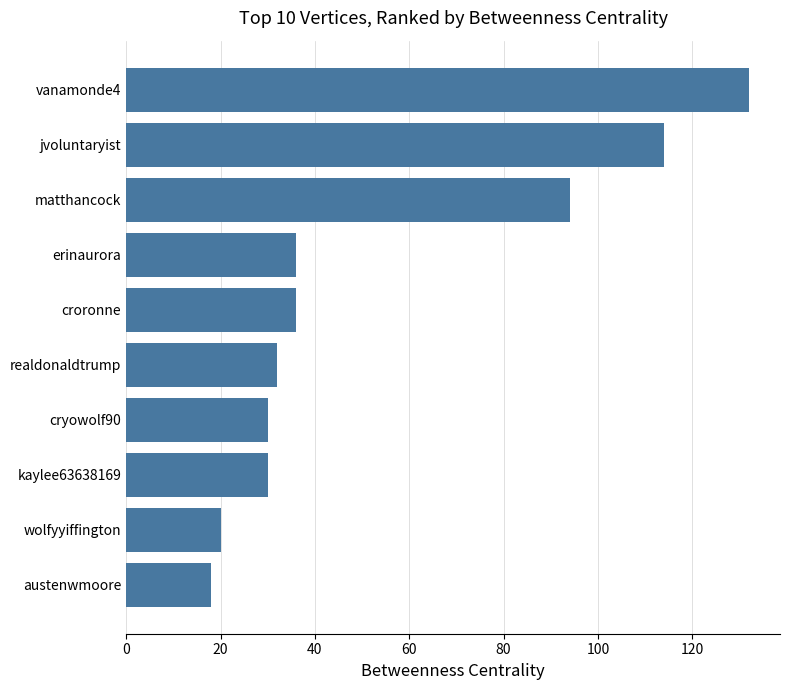

What is the sum of the values at kaylee63638169 and vanamonde4?

162